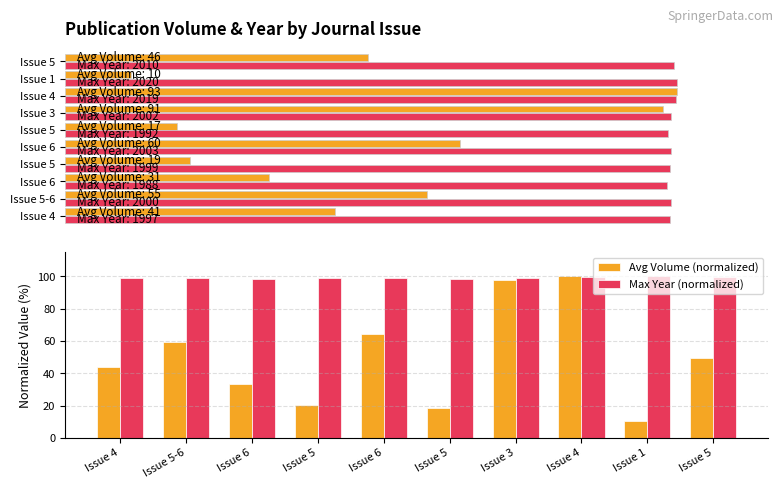

What is the average value of the Max Year series?

99.2